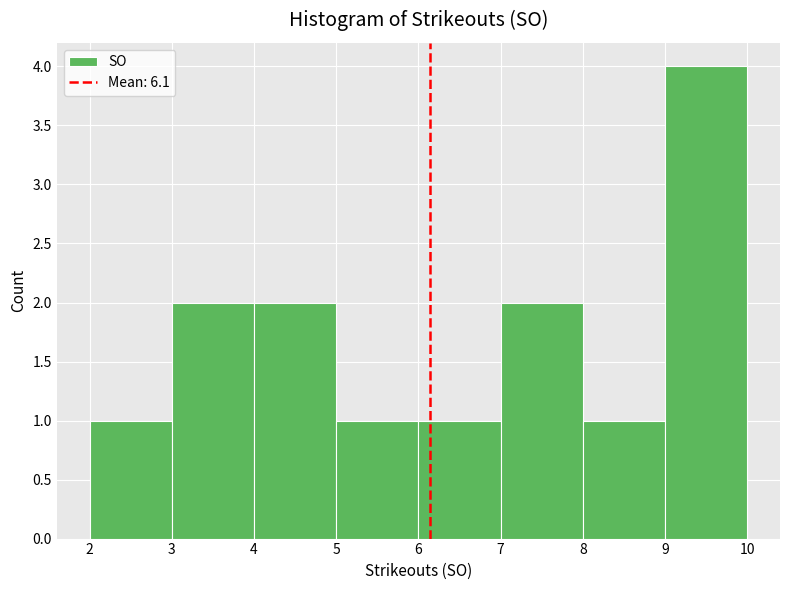

Reading left to right, list every bar in this chart as the range it spans on the x-axis followed by its height. The values are not printed on the chart, so give them approximately, as read against the axis.

2 to 3: 1
3 to 4: 2
4 to 5: 2
5 to 6: 1
6 to 7: 1
7 to 8: 2
8 to 9: 1
9 to 10: 4